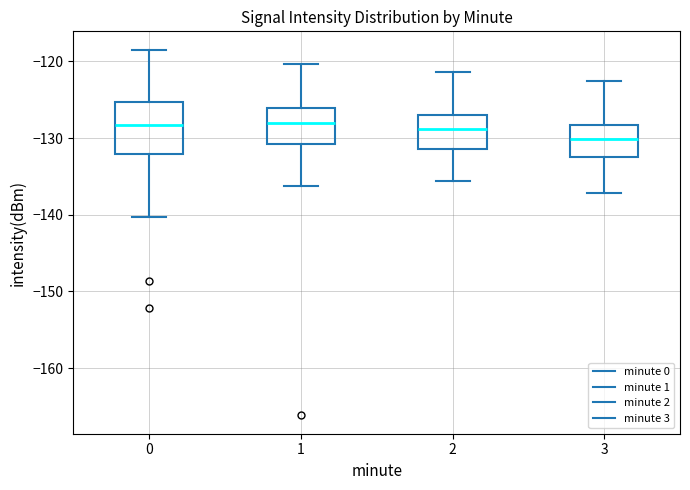

Reading left to right, read every box against the y-axis: the position of its median line, the range the box covers, and the ends of its whiskers. The values are not printed on the chart, so give them approximately, as read against the axis.

0: median -128, box -132 to -125, whiskers -140 to -118
1: median -128, box -131 to -126, whiskers -136 to -120
2: median -129, box -131 to -127, whiskers -136 to -121
3: median -130, box -132 to -128, whiskers -137 to -123